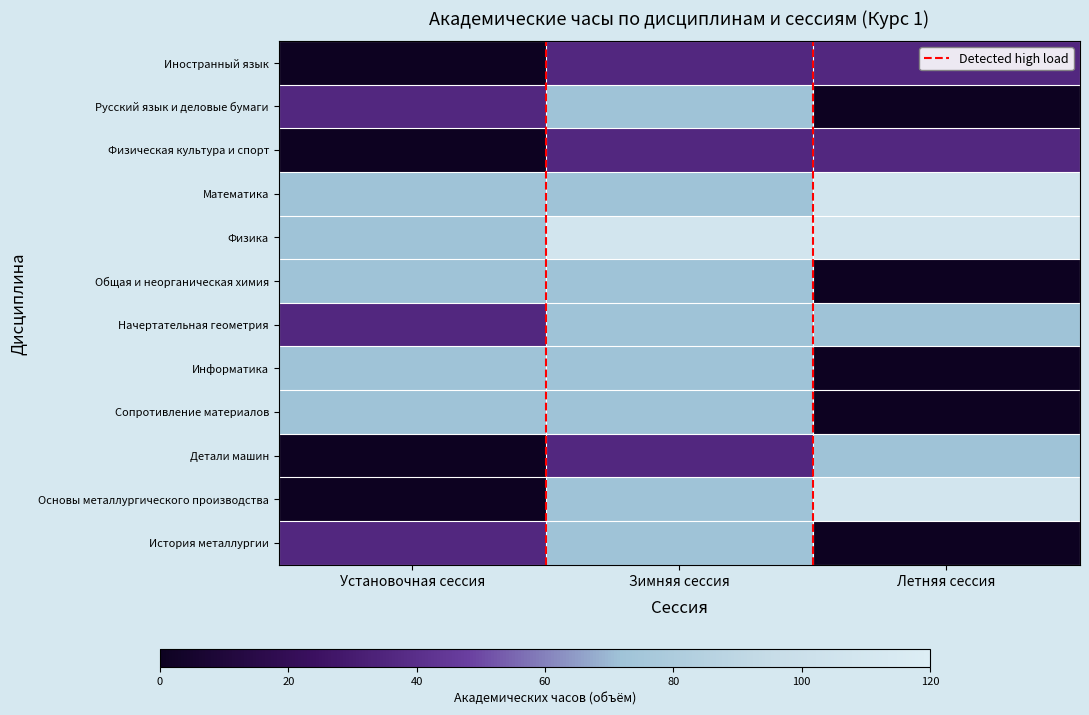

Between Установочная сессия and Зимняя сессия, which is larger?

Зимняя сессия